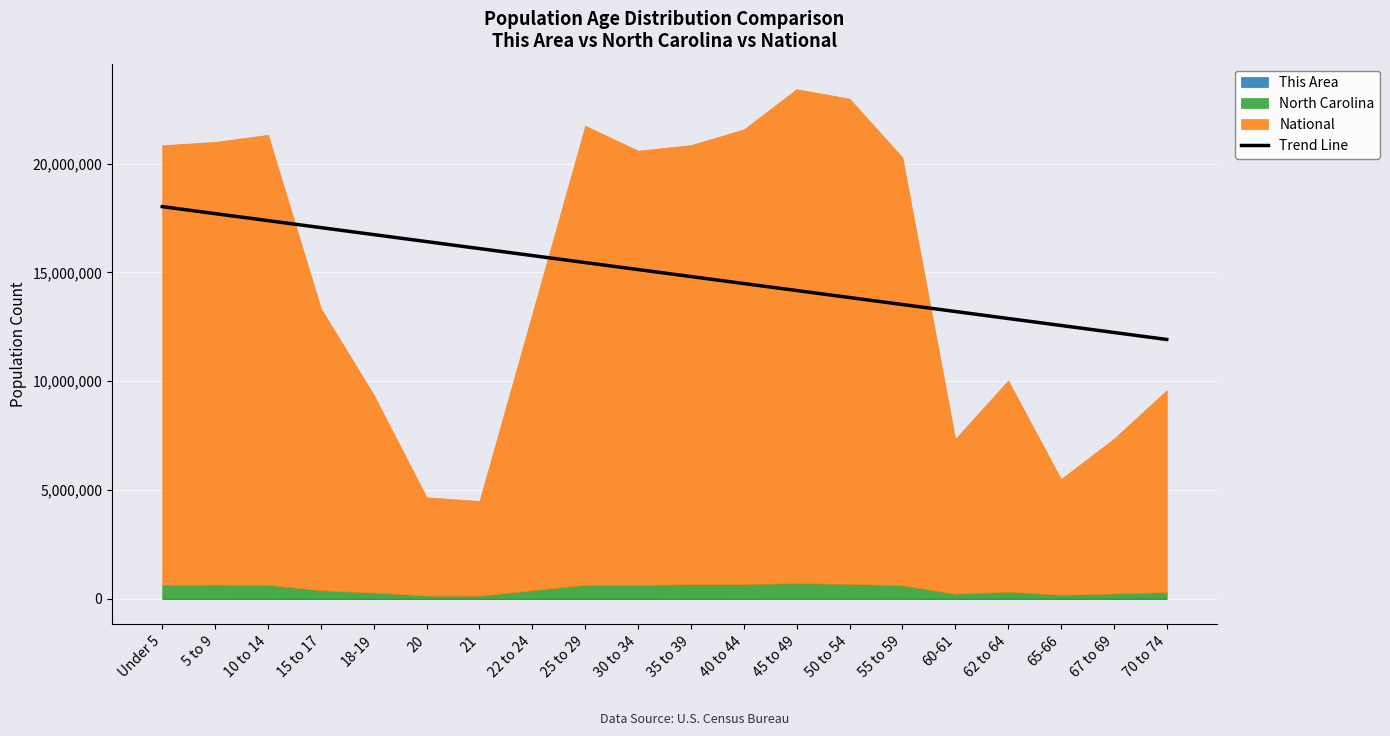

What is the change in value from 20 to 60-61?

-3212513.1